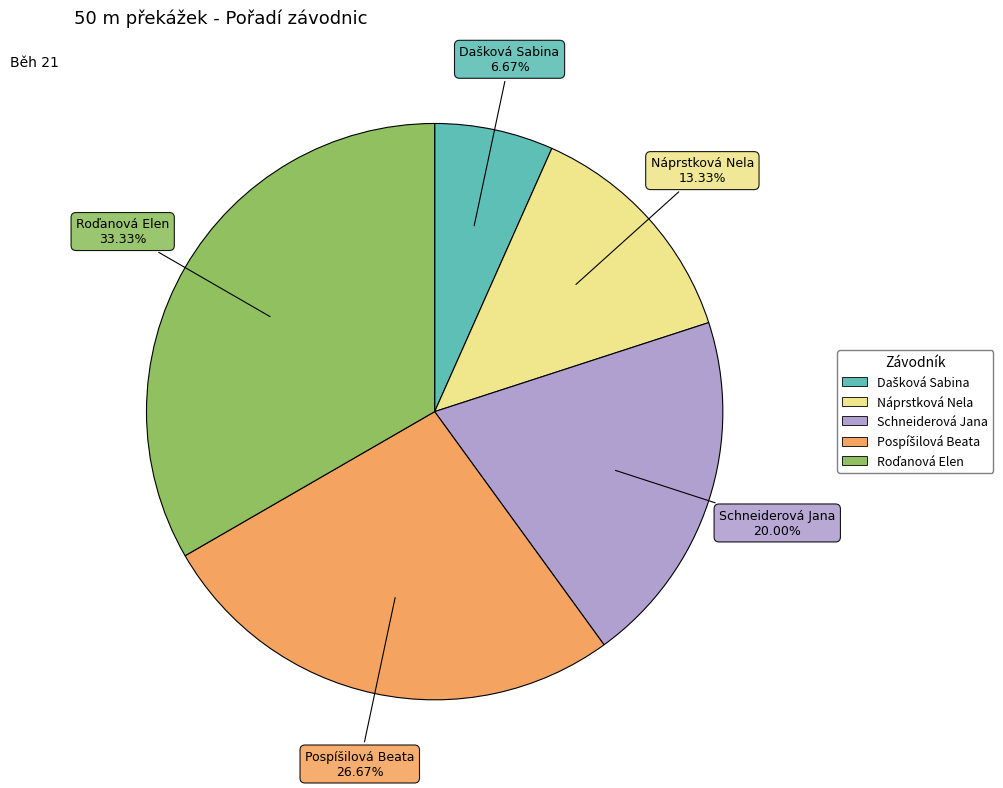

To the nearest percent, what portion does Náprstková Nela represent?

13%